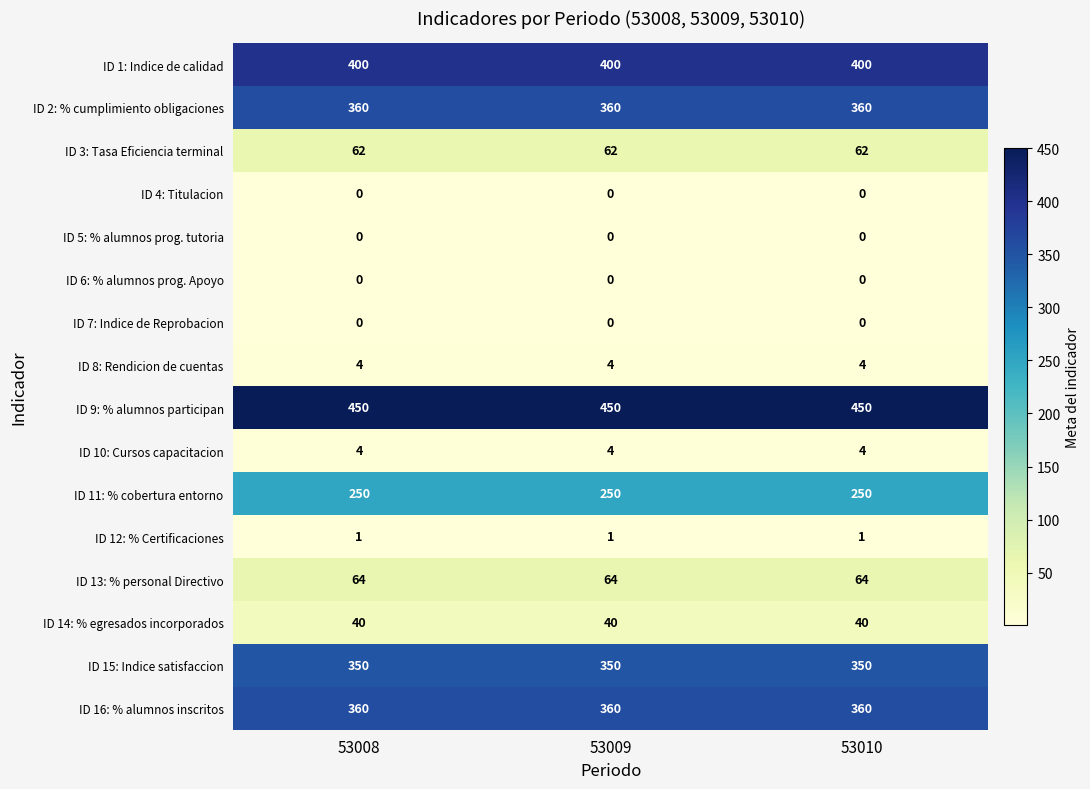

True or false: ID 13: % personal Directivo has a value of 20 at 53008.

False